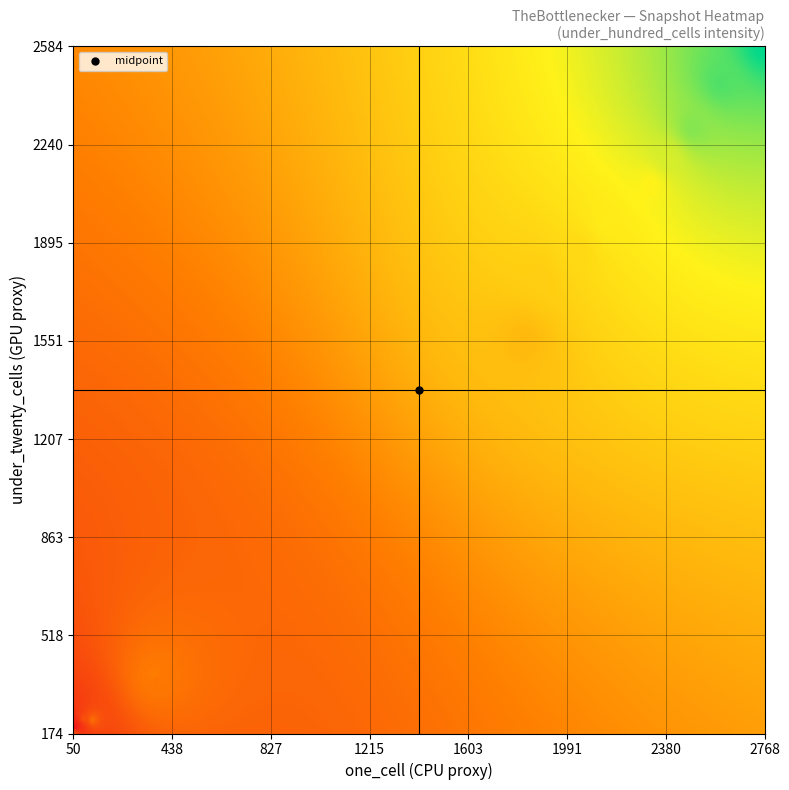

The under_hundred_cells series shows 220 at 8. True or false?

True